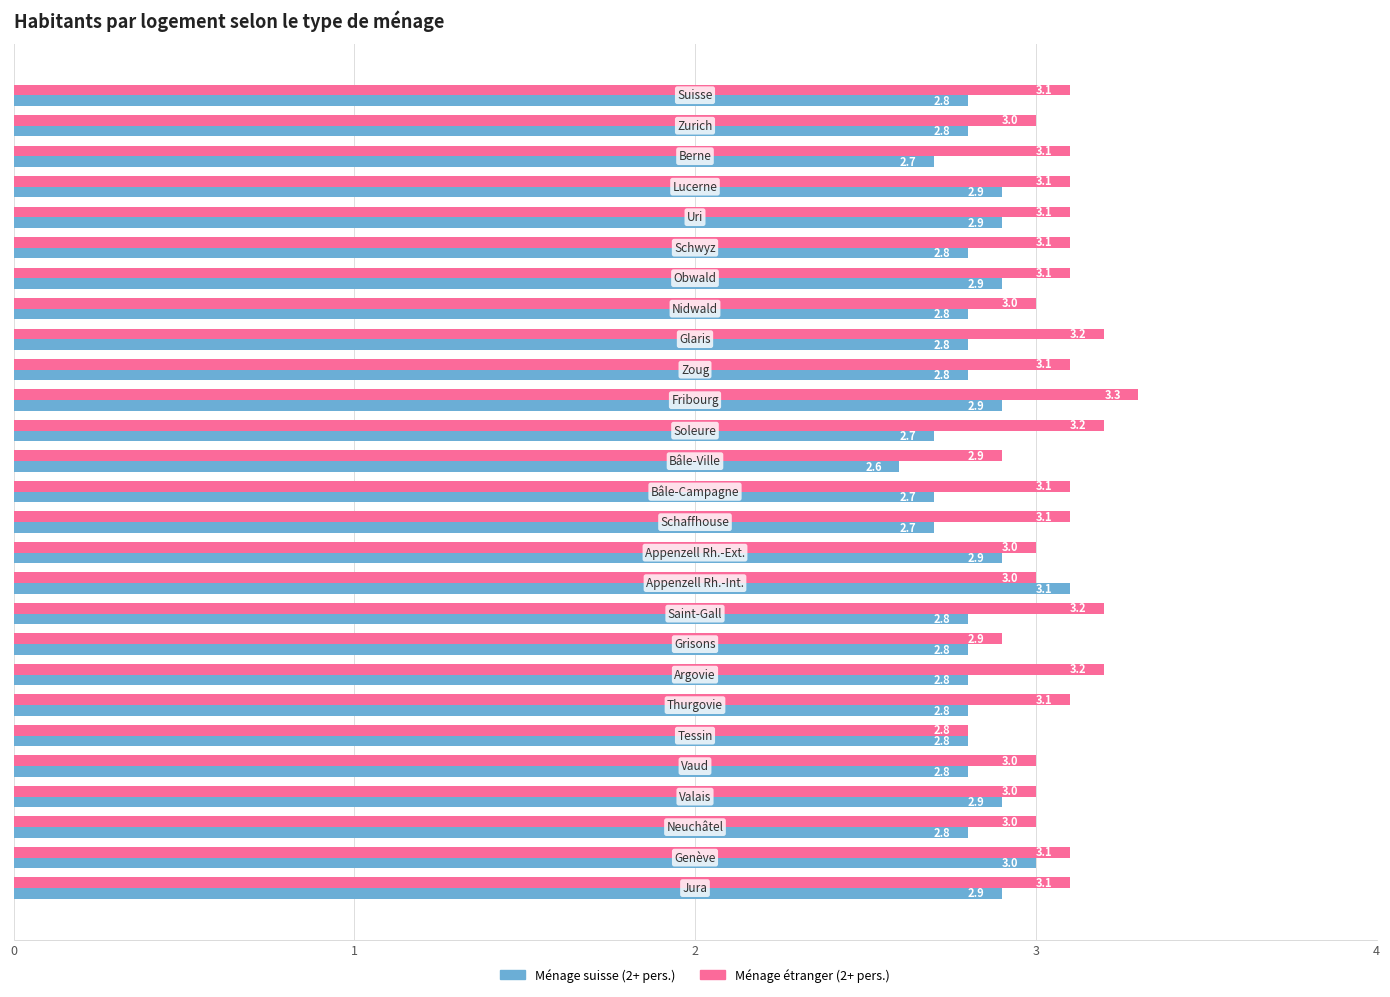

Count the Ménage étranger (2+ pers.) values in the range 3 to 4.

24